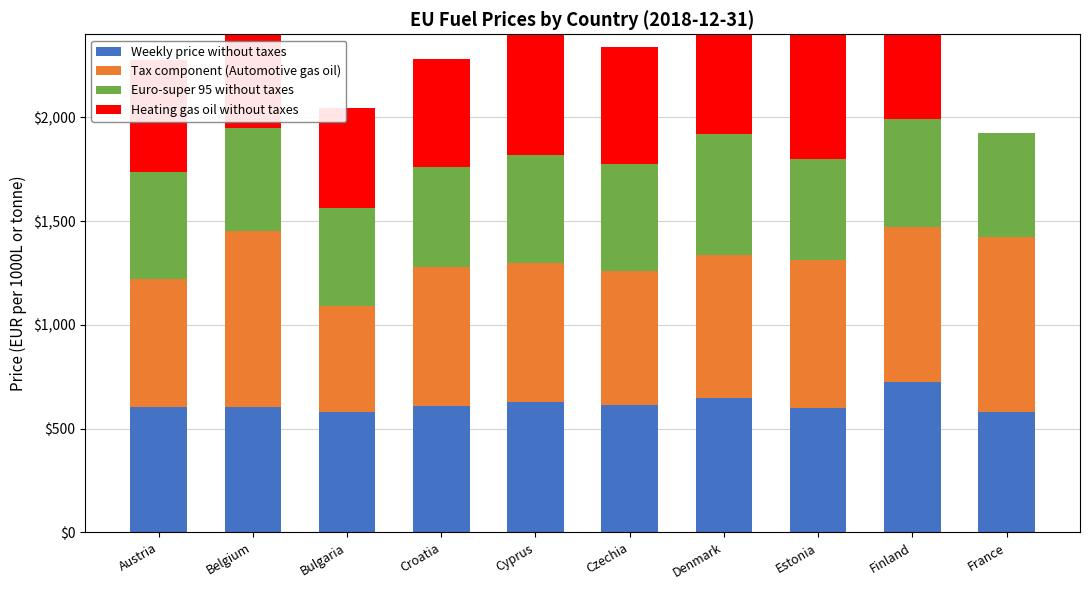

How many categories are shown in the chart?

10